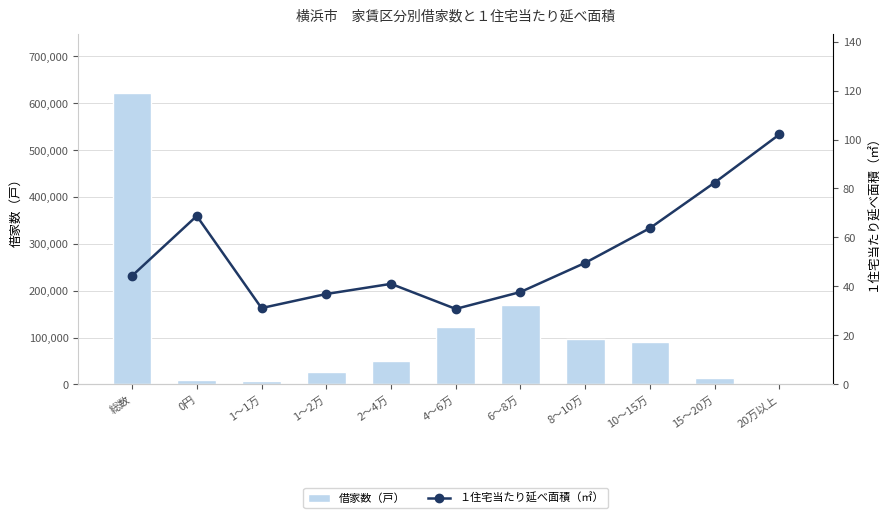

What are all the series names shown in the legend?

借家数（戸）, １住宅当たり延べ面積（㎡）